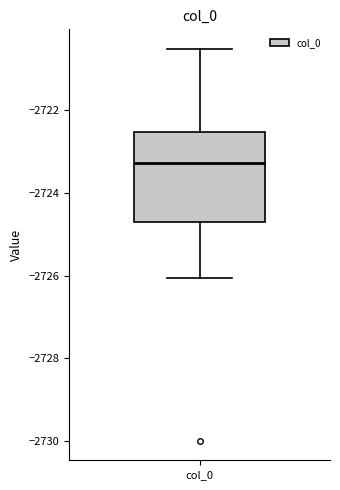

Read this box plot against the y-axis: the position of the median line, the range covered by the box, and the ends of both whiskers. The values are not printed on the chart, so give them approximately, as read against the axis.

median -2723.2, box -2724.6 to -2722.6, whiskers -2726.0 to -2720.6